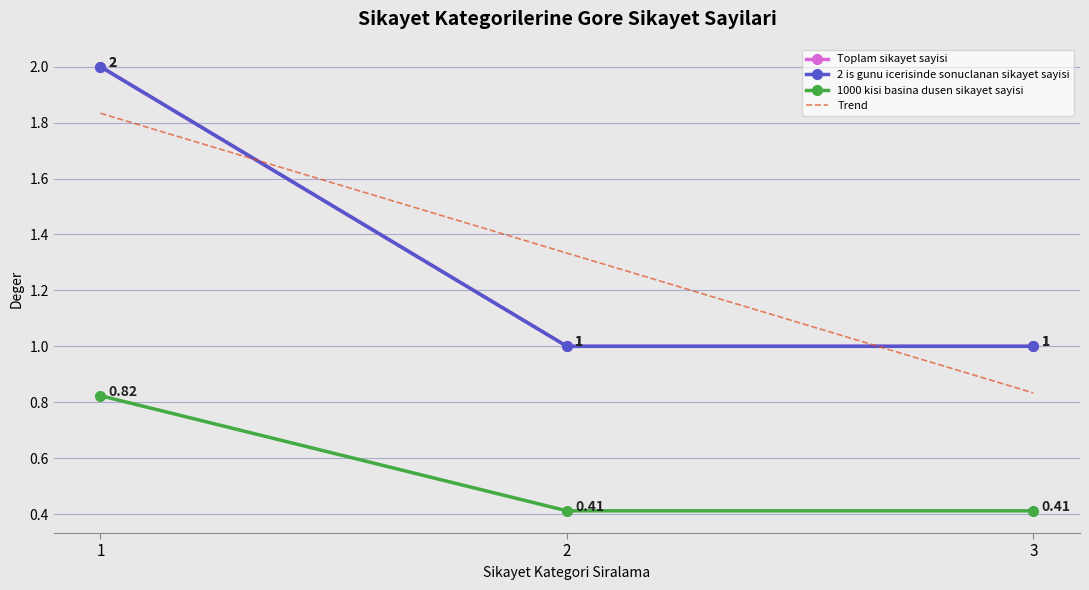

What is the difference between the highest and lowest values at 2?

0.6